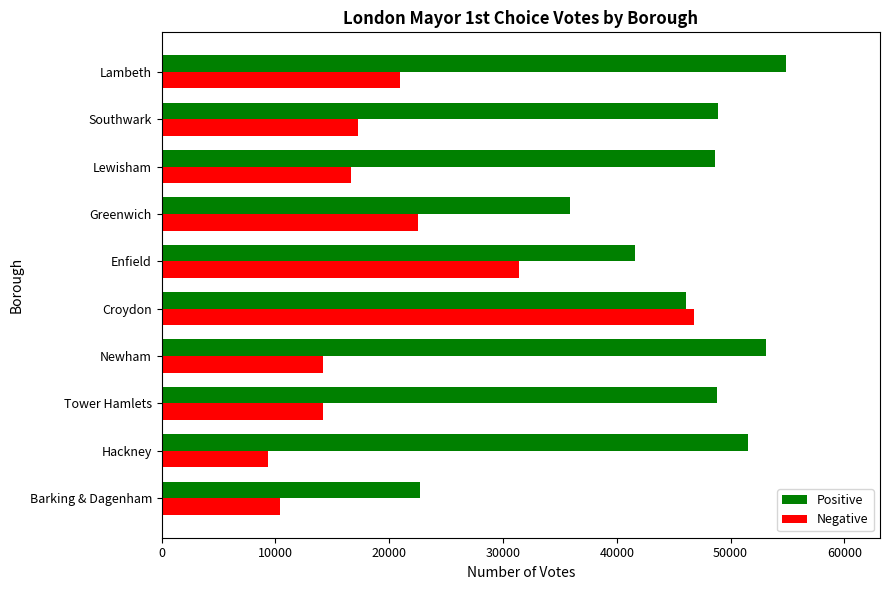

What is the total value across all series at Newham?

67259